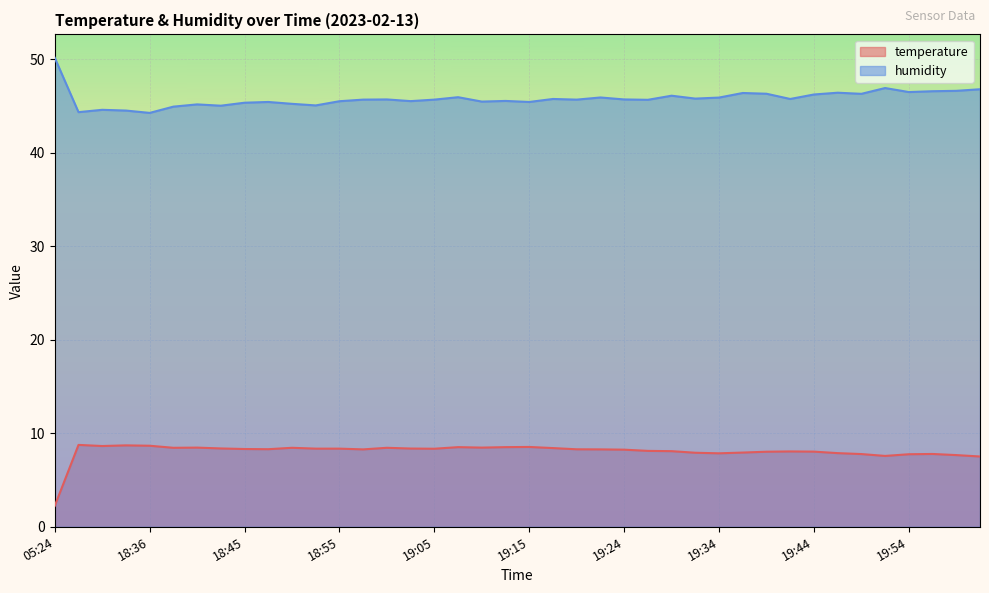

Where is humidity nearest to the value 47?

19:51